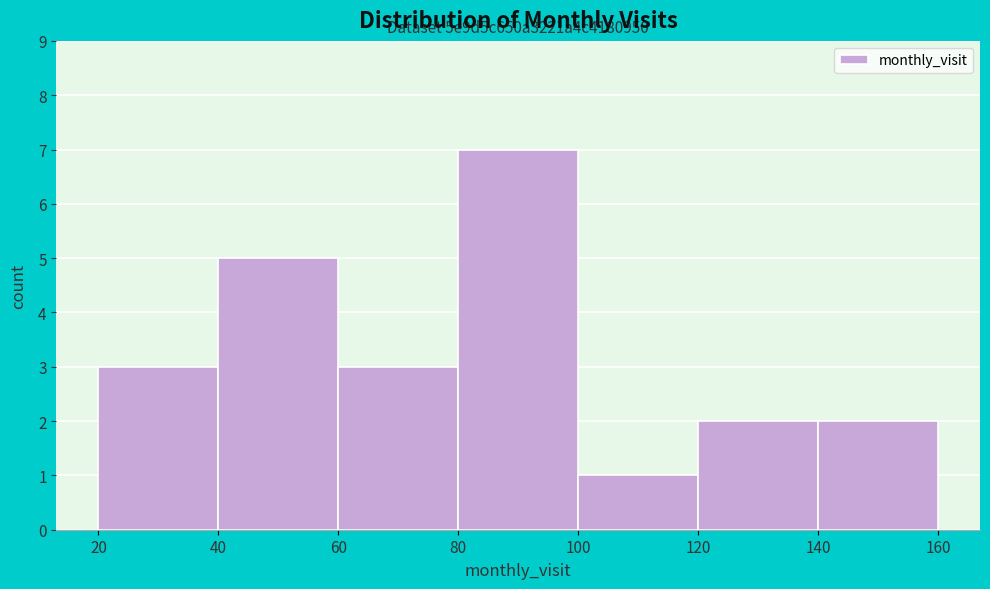

Over which range of the x-axis is the bar tallest?

80 to 100